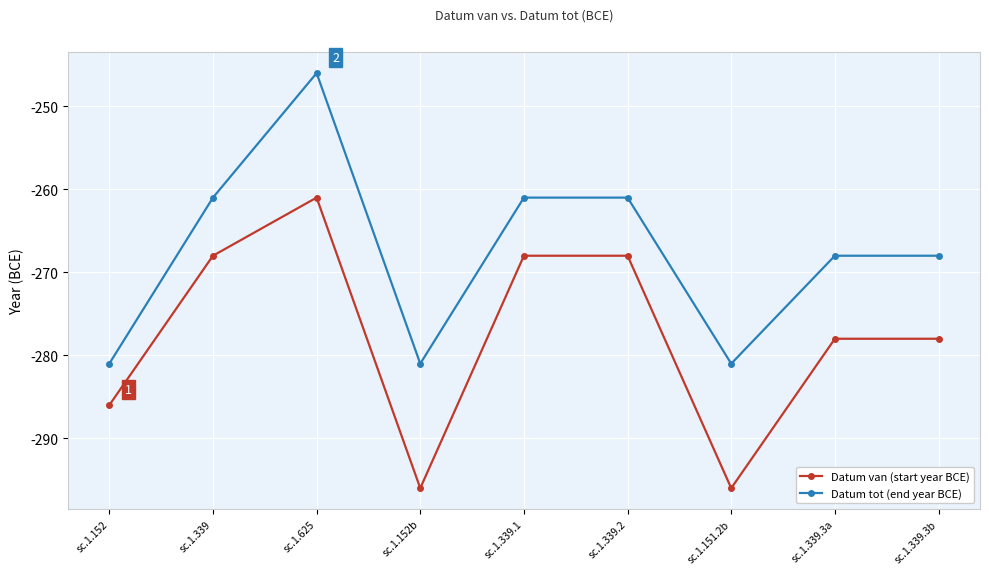

What is the maximum value shown in the chart?

-246